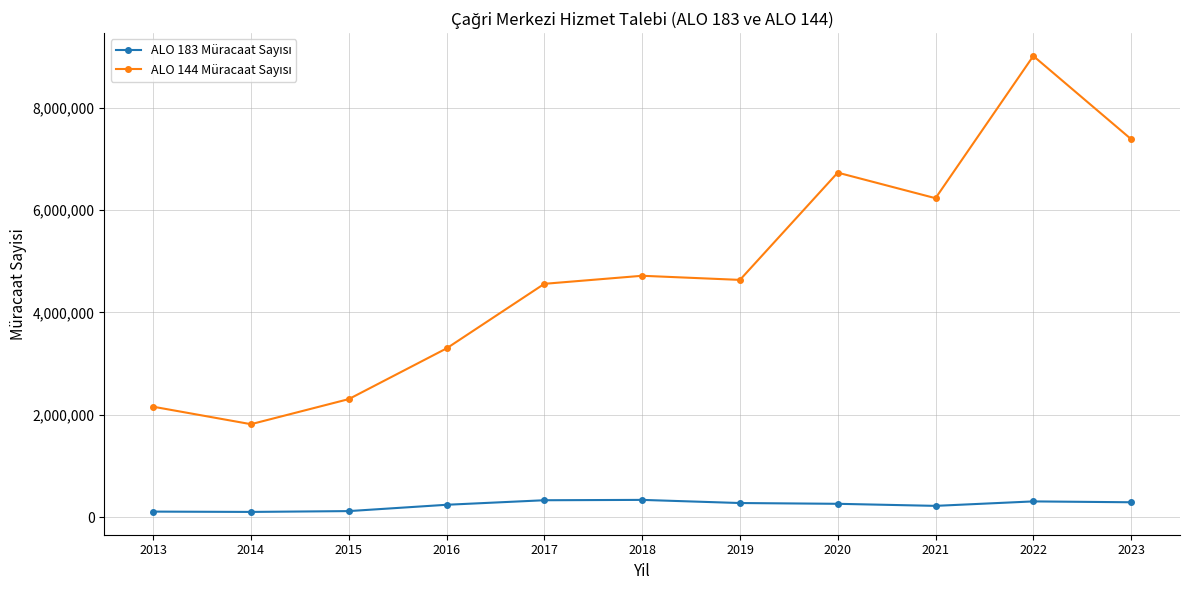

How many categories are shown in the chart?

11